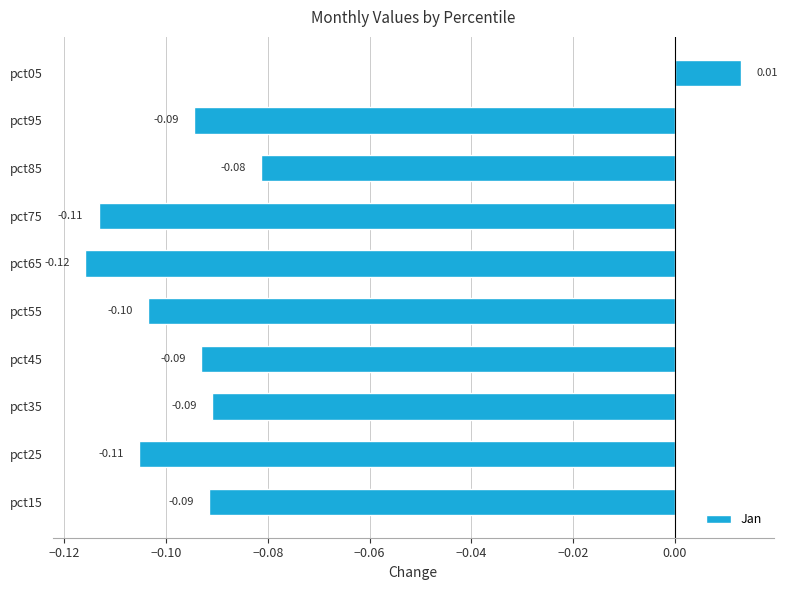

What is the sum of all values?

-0.9